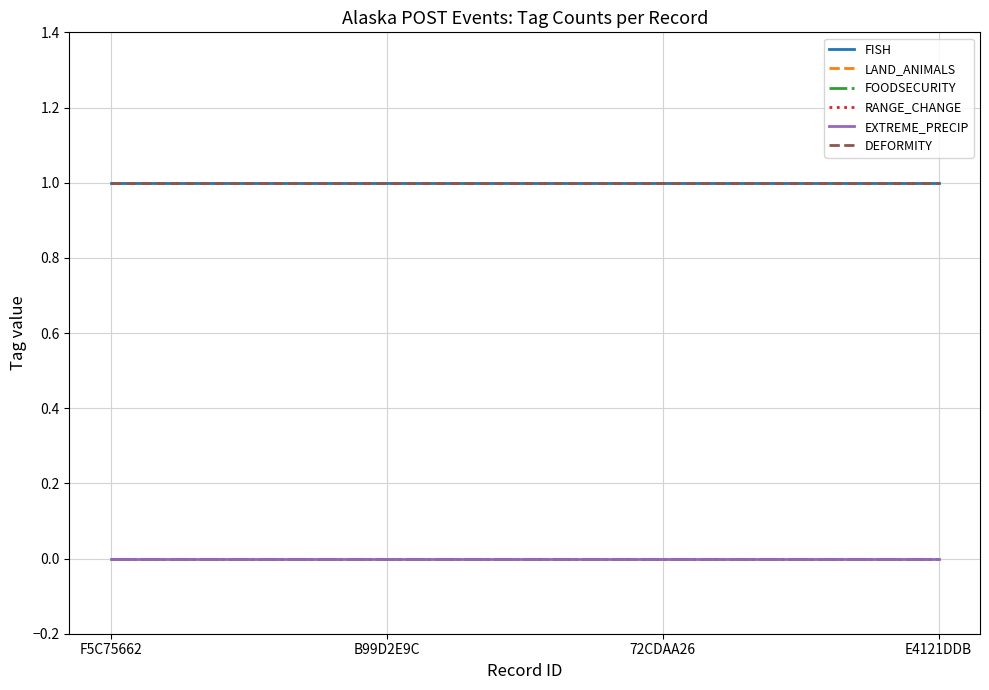

Which series has the largest total across all categories?

FISH